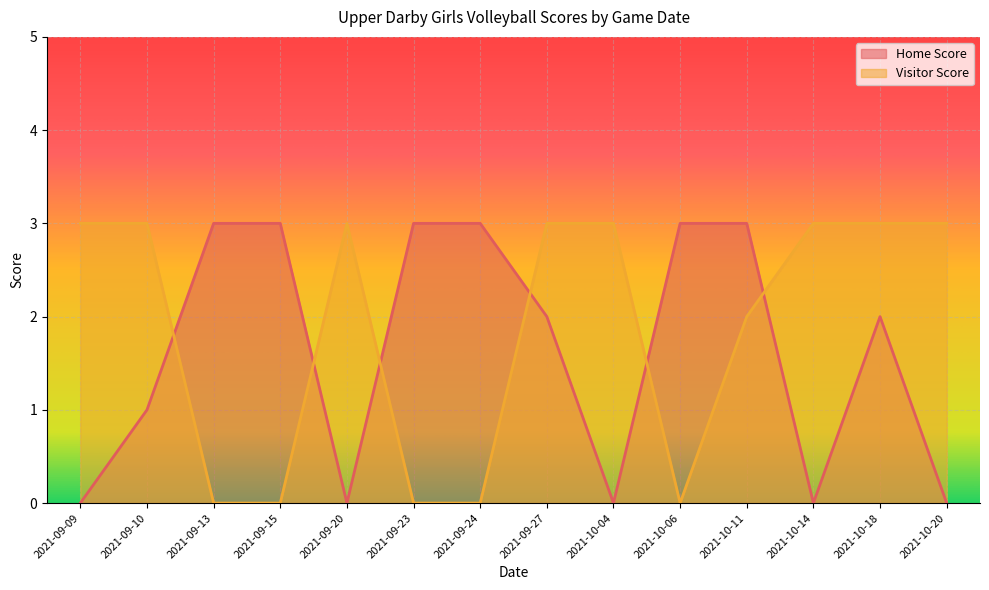

Reading left to right, transcribe all the data shown in this chart.

Home Score: 0	1	3	3	0	3	3	2	0	3	3	0	2	0
Visitor Score: 3	3	0	0	3	0	0	3	3	0	2	3	3	3